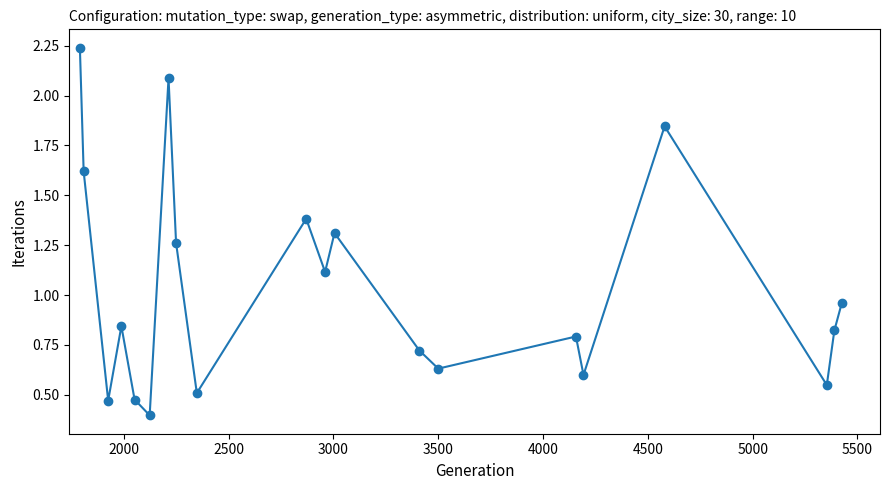

What is the sum of all values?

20.6